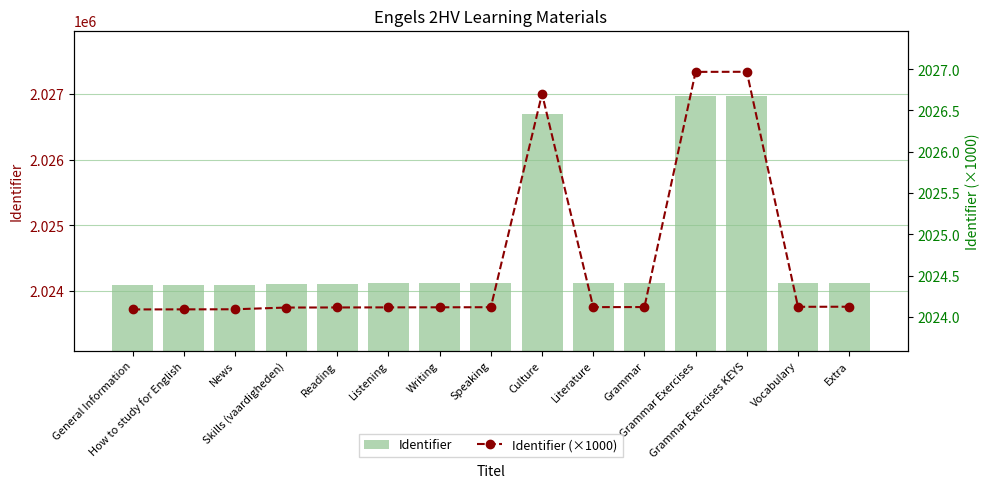

Is it true that Identifier (×1000) equals 2027.0 at Grammar Exercises?

True